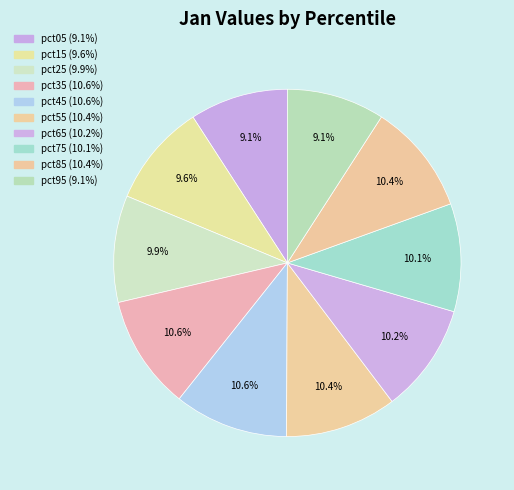

Does any single category account for the majority?

No